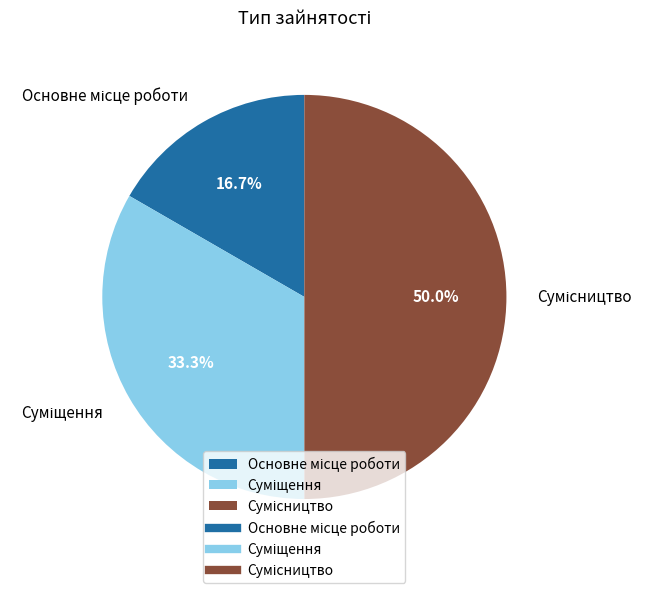

To the nearest percent, what is the average slice percentage?

33%